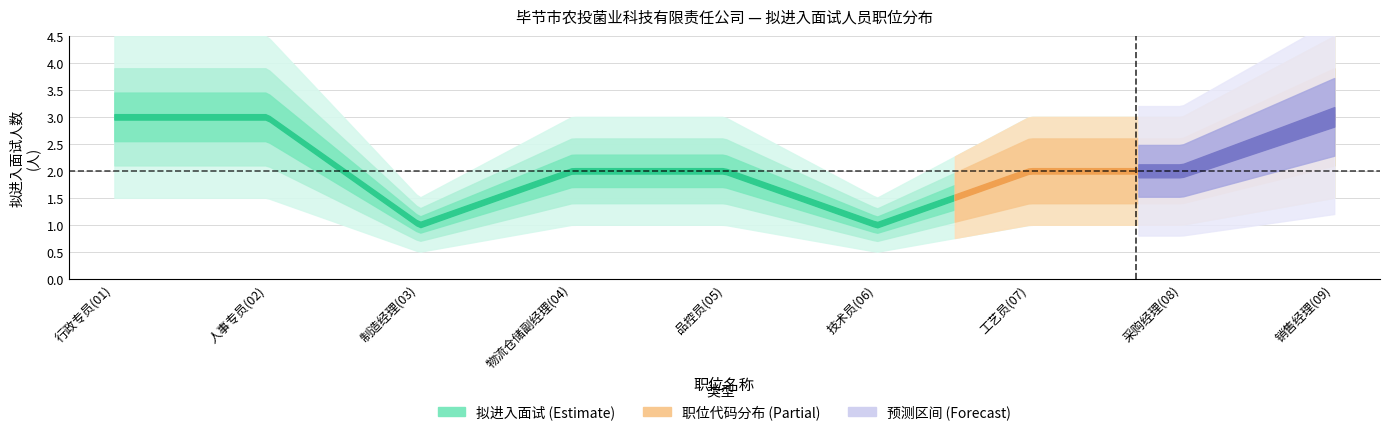

What is the greatest value displayed?

3